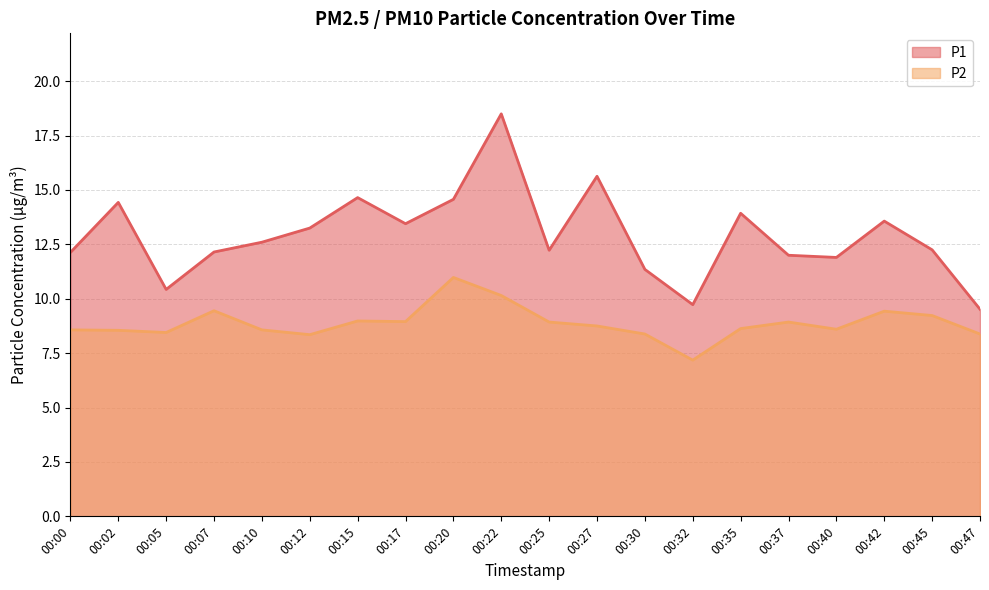

True or false: P1 and P2 intersect in this chart.

False